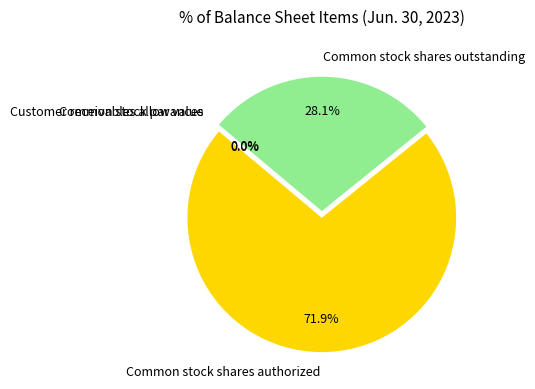

What is the largest slice in the pie chart?

Common stock shares authorized